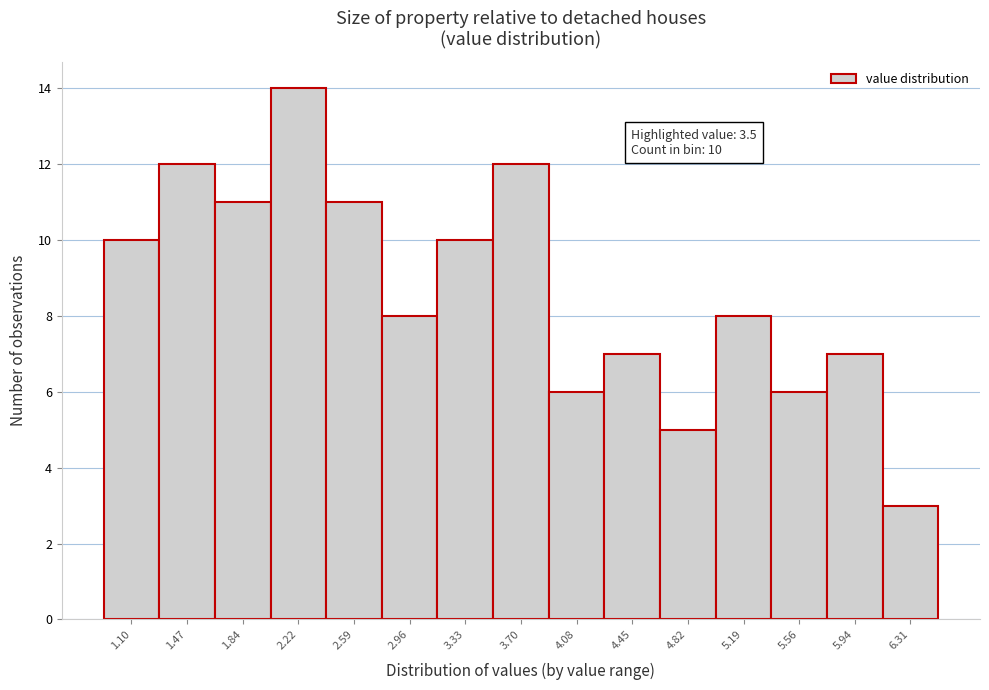

Reading right to left, extract all data points from this chart.

3	7	6	8	5	7	6	12	10	8	11	14	11	12	10